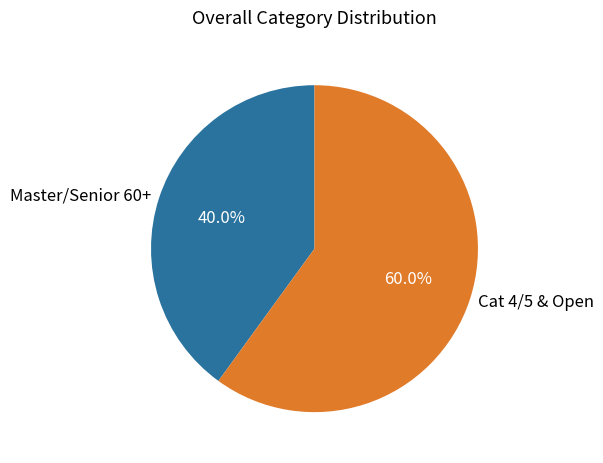

How many slices are in this pie chart?

2